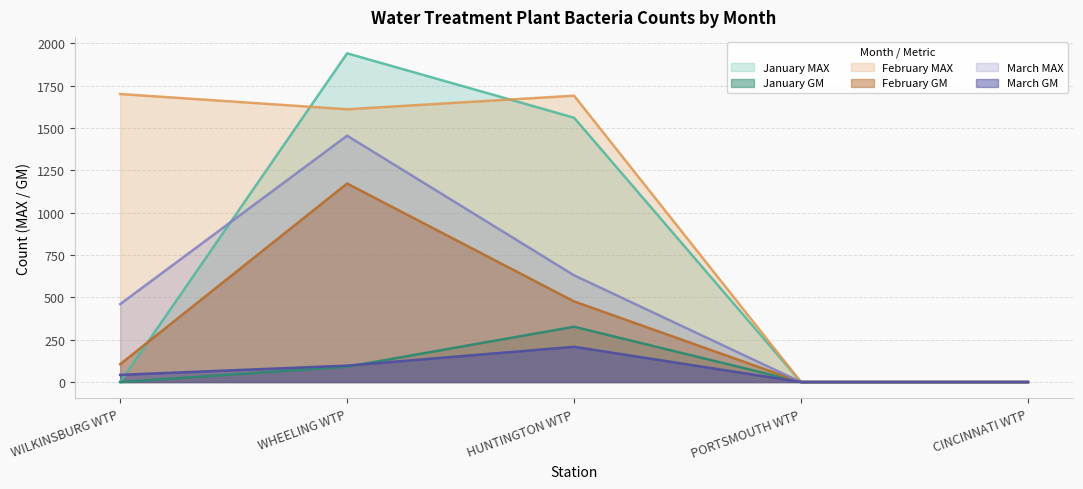

At which category is the sum across all series the highest?

WHEELING WTP